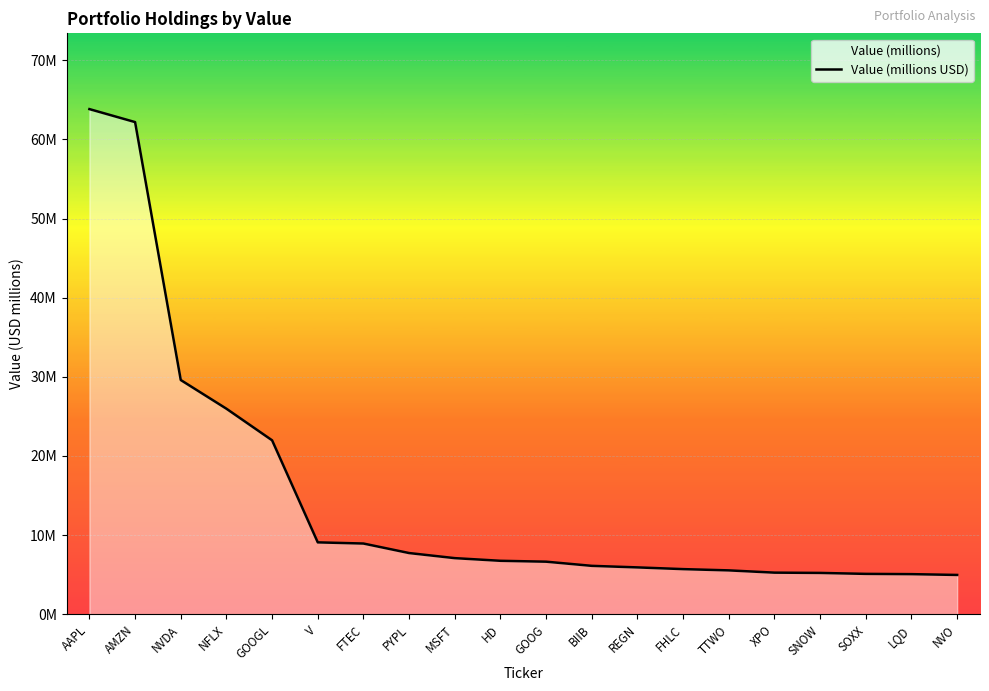

True or false: the data has more than 0 interior local peaks.

False